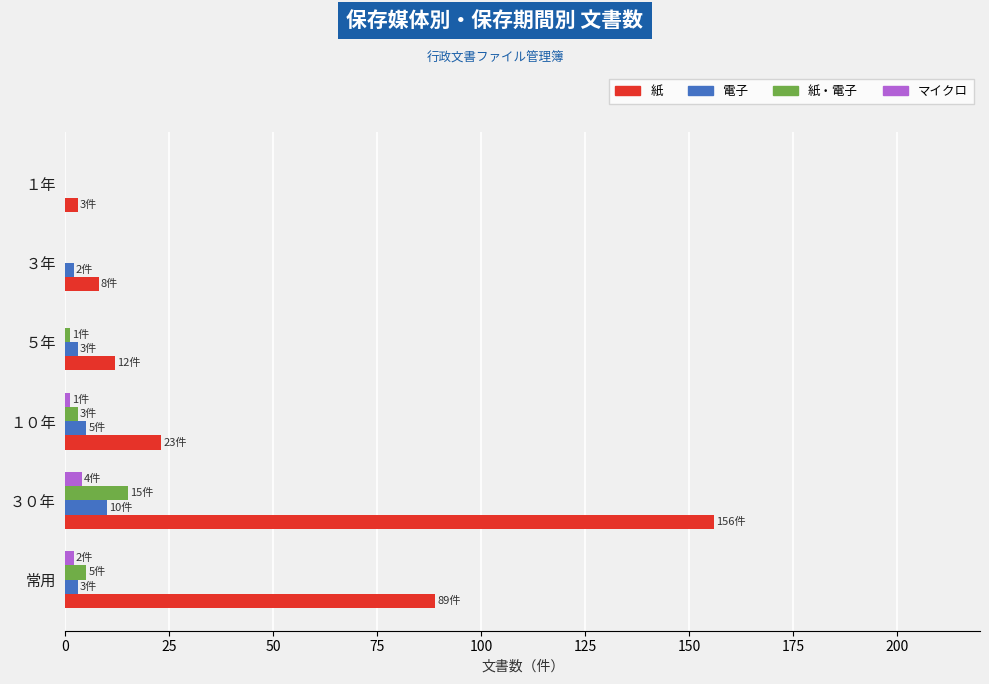

Between 常用 and ３年, which series saw the biggest shift?

紙